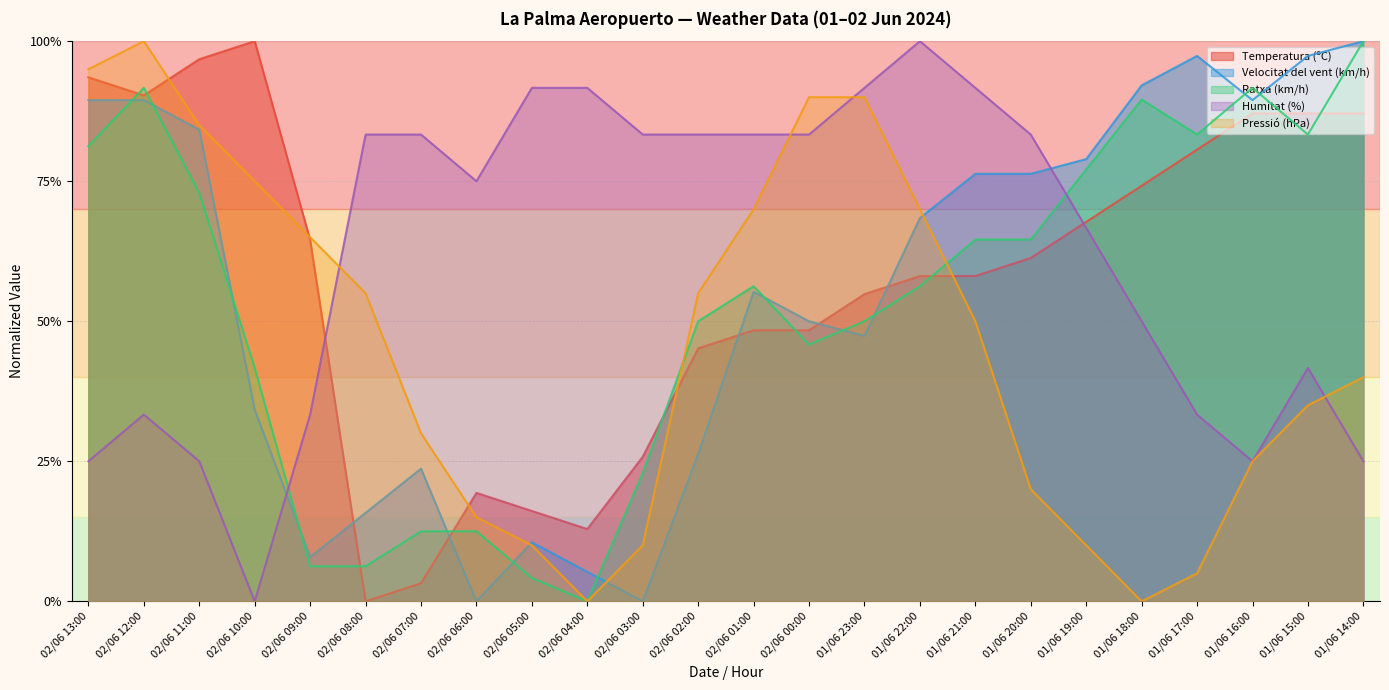

What is the total value across all series at 02/06 03:00?

1.4